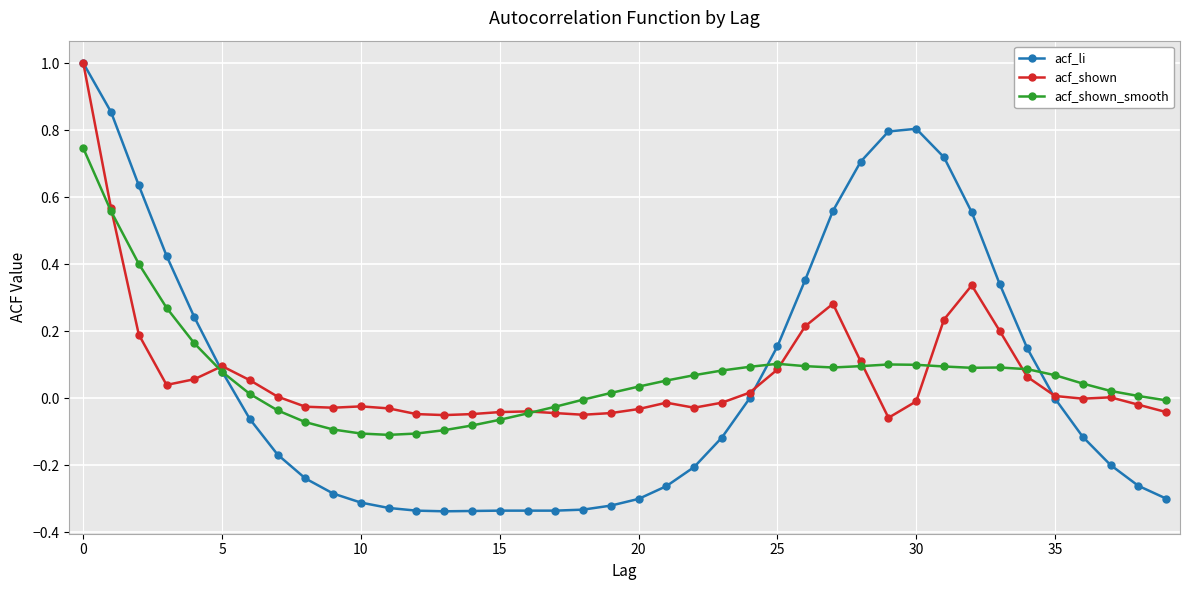

What are all the series names shown in the legend?

acf_li, acf_shown, acf_shown_smooth